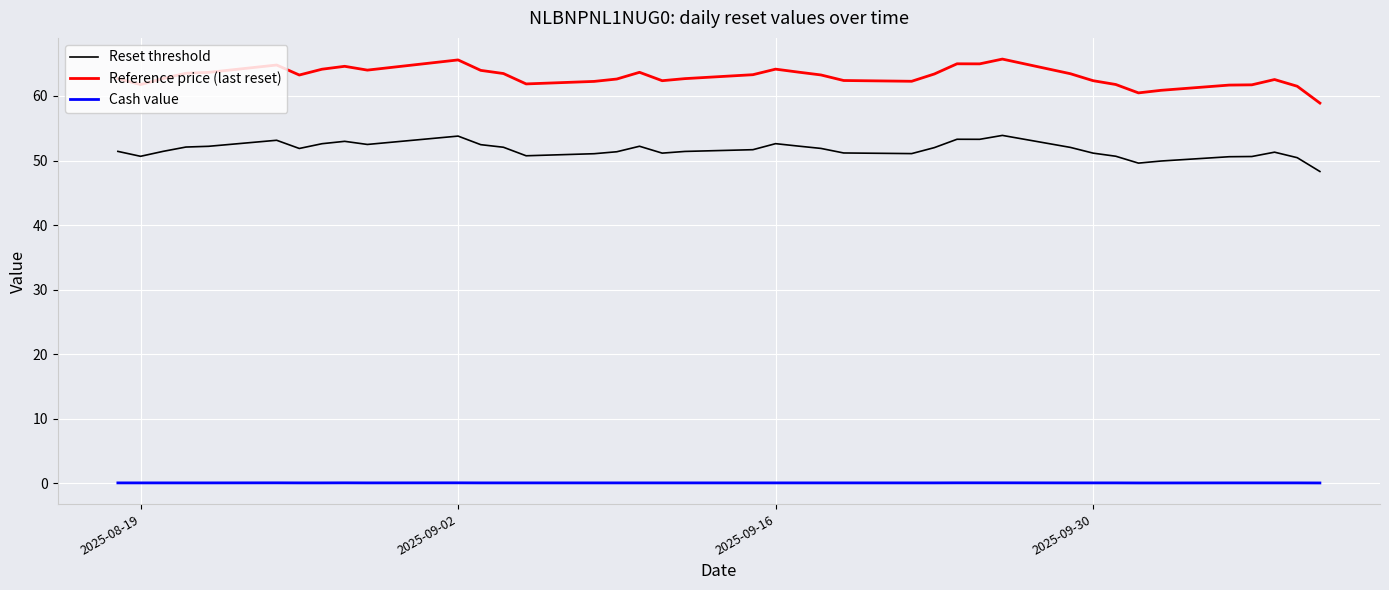

How many lines are shown in the chart?

3